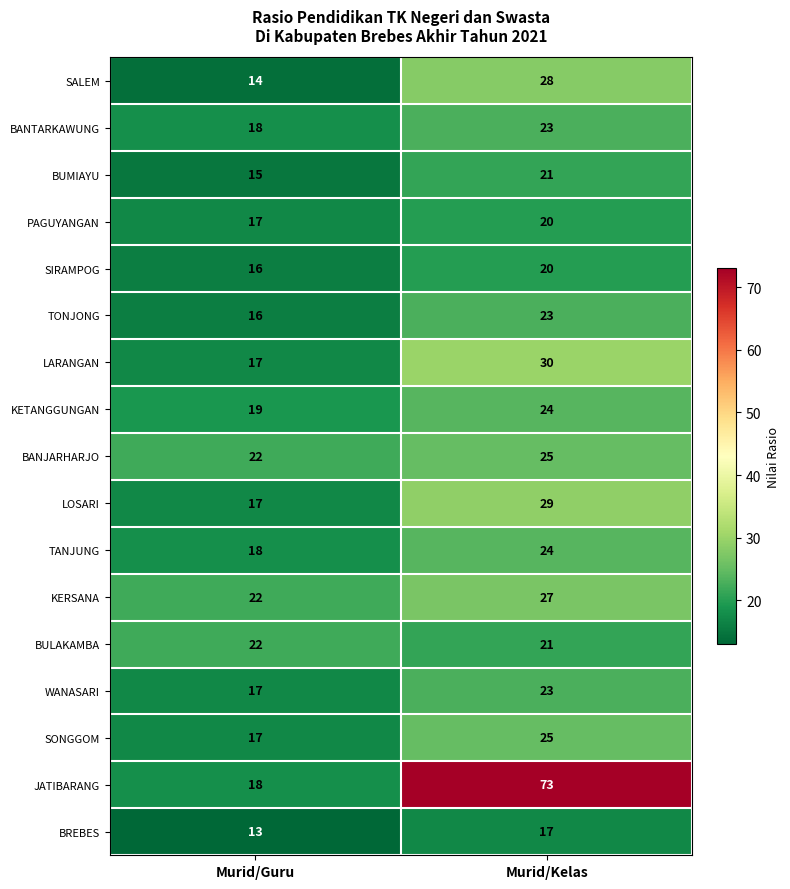

What is the smallest value displayed?

13